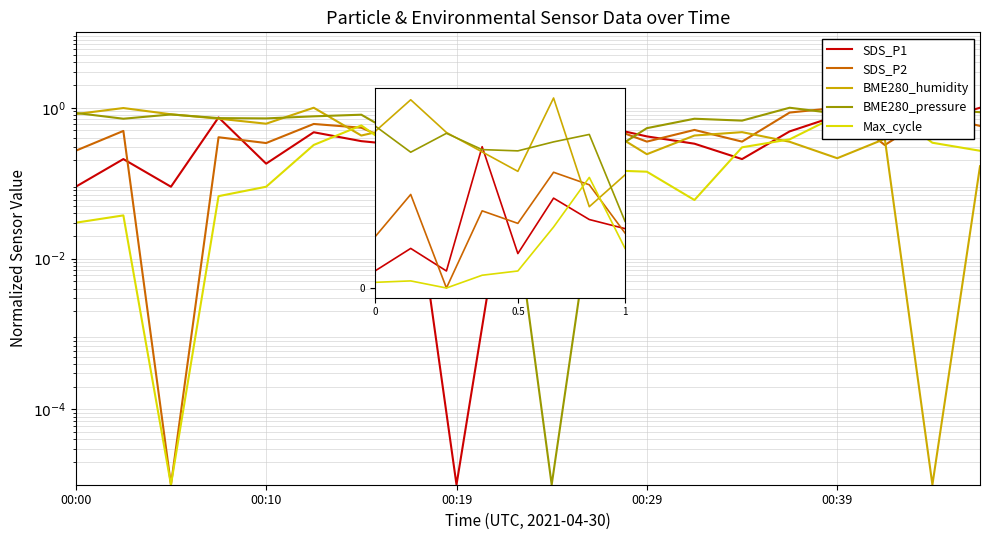

What is the difference between the BME280_humidity values at 00:00 and 6?

0.4